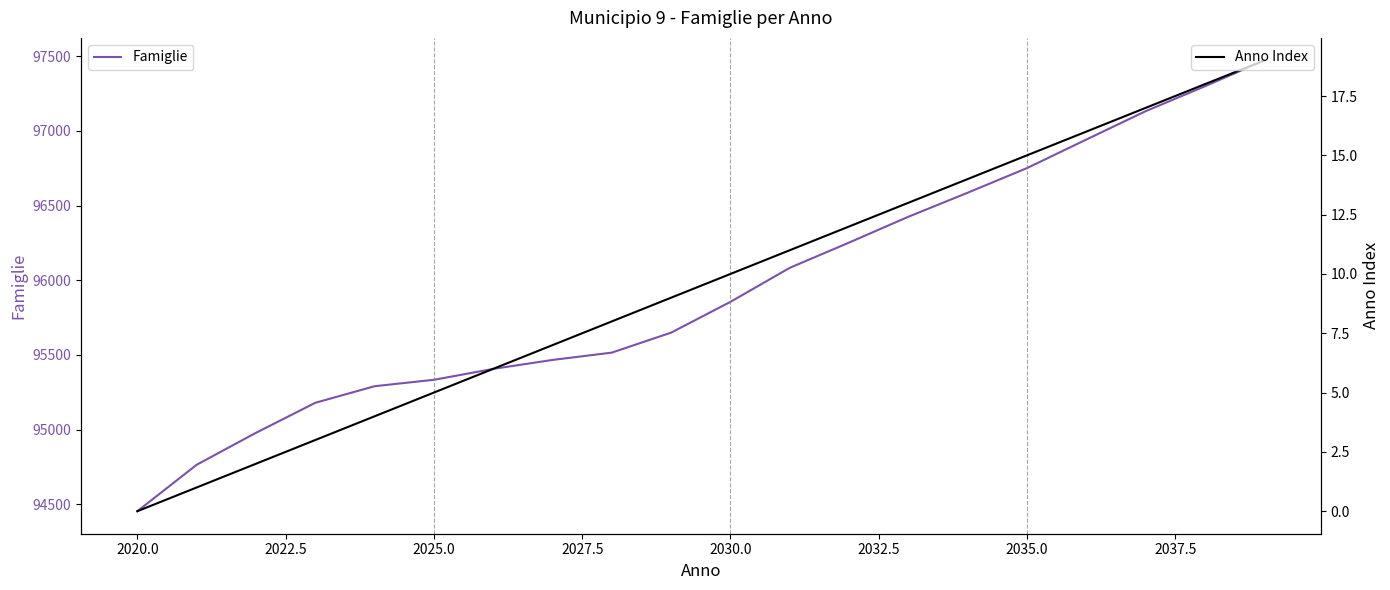

Reading left to right, list all the values displayed in this chart.

Famiglie: 94453	94764	94978	95179	95290	95333	95406	95466	95515	95649	95855	96083	96252	96425	96586	96751	96942	97132	97299	97472
Anno Index: 0	1	2	3	4	5	6	7	8	9	10	11	12	13	14	15	16	17	18	19